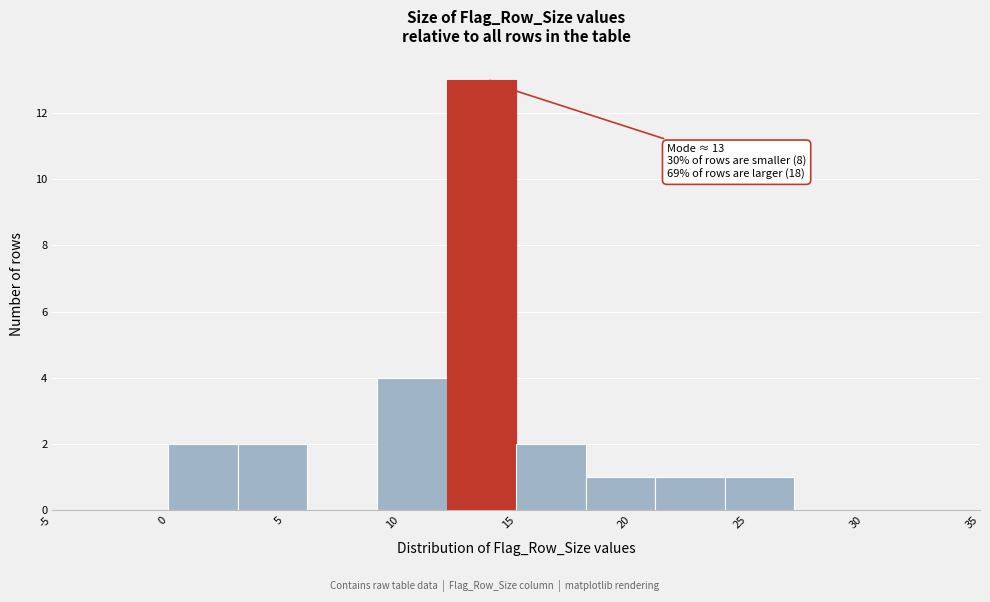

Which range on the x-axis has the tallest bar?

12 to 15